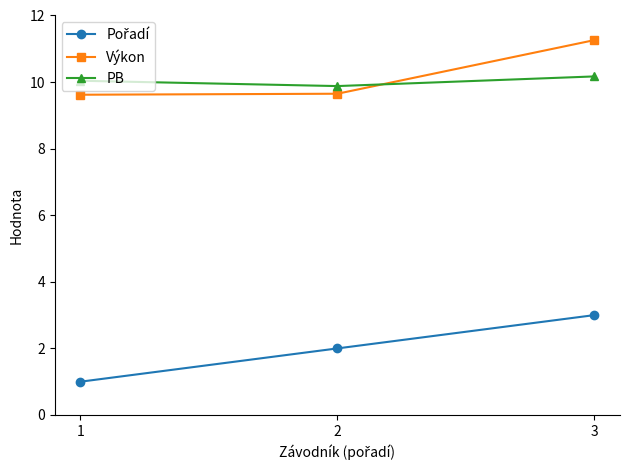

What is the spread (max minus min) of values at 2?

7.9